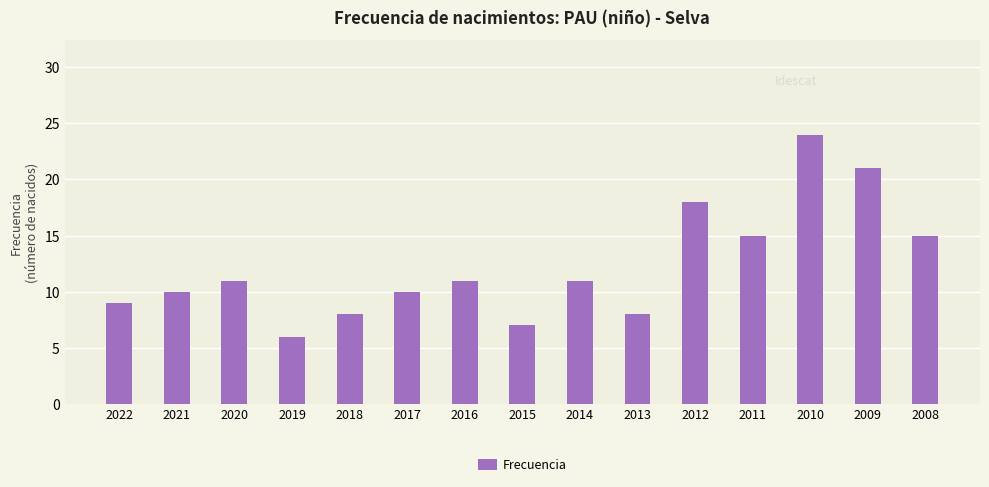

What is the difference between the values at 2012 and 2016?

7